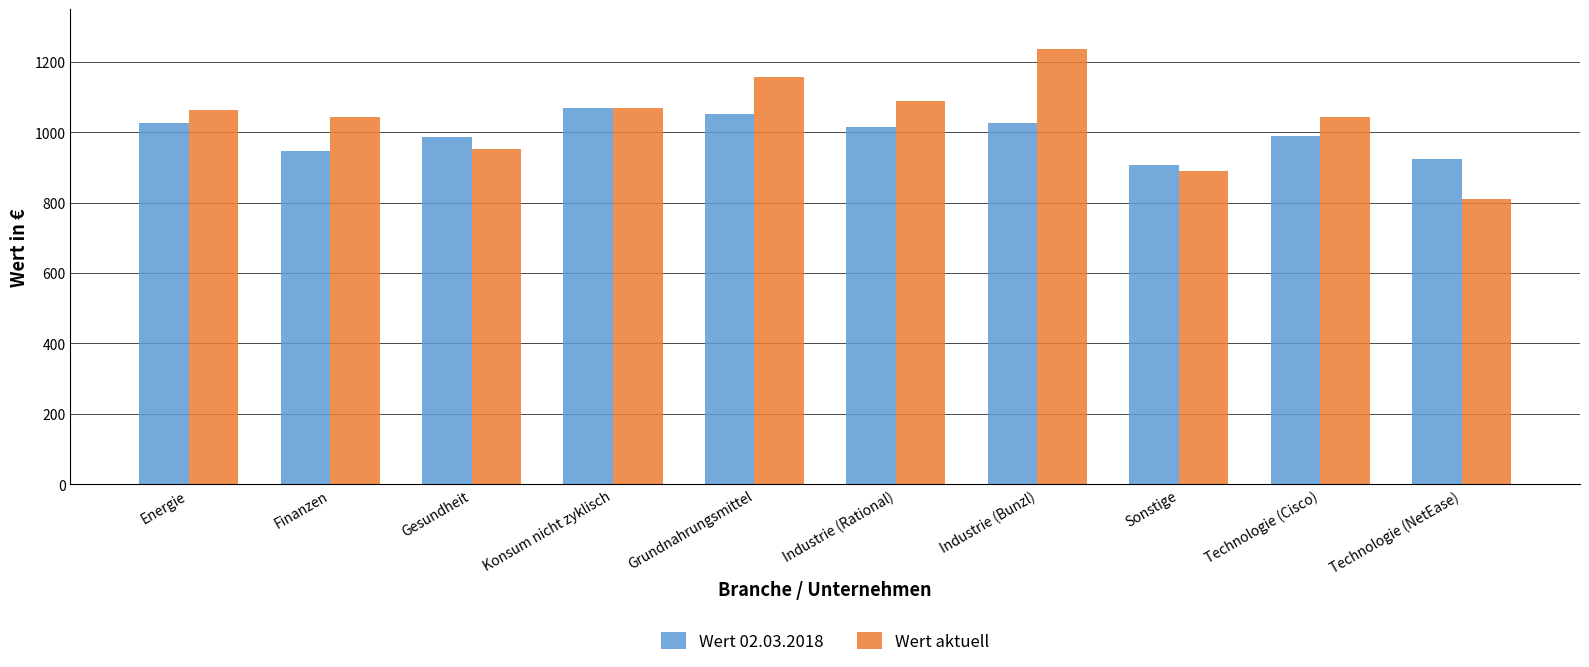

What is the spread (max minus min) of values at Gesundheit?

36.5